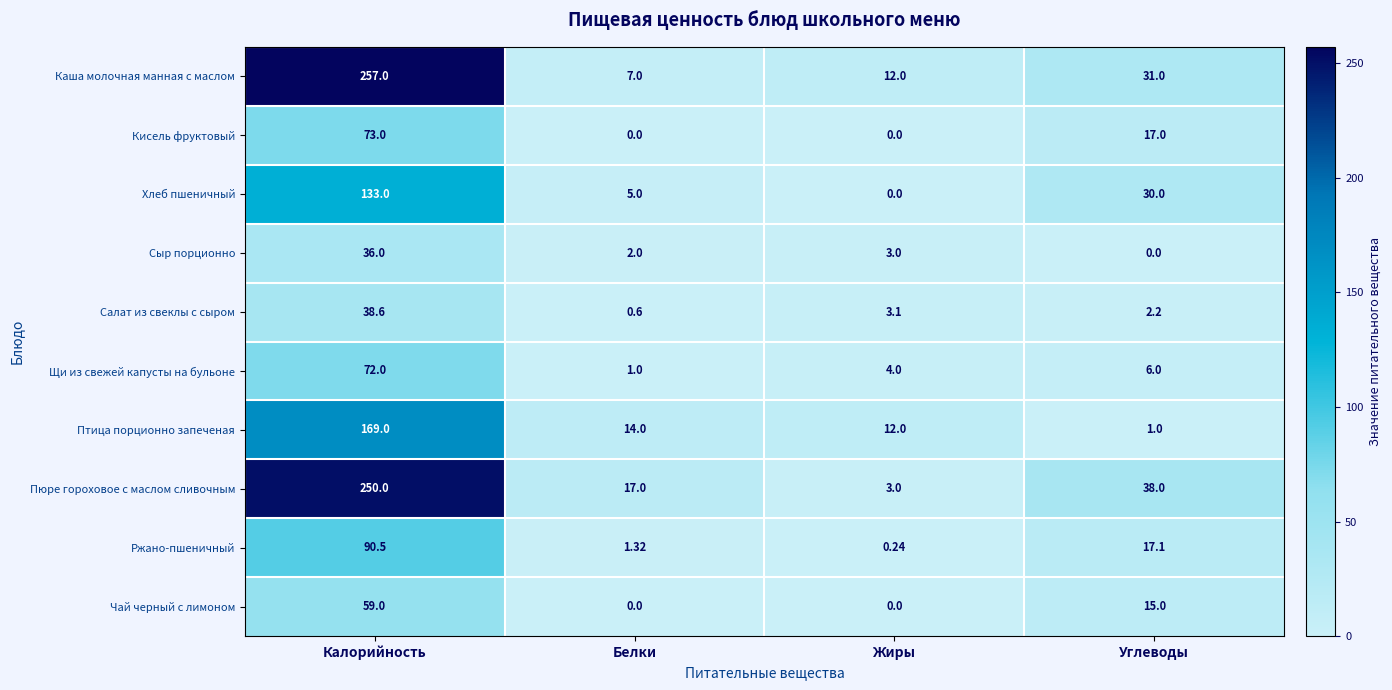

At which category does the chart reach its peak across all series?

Калорийность